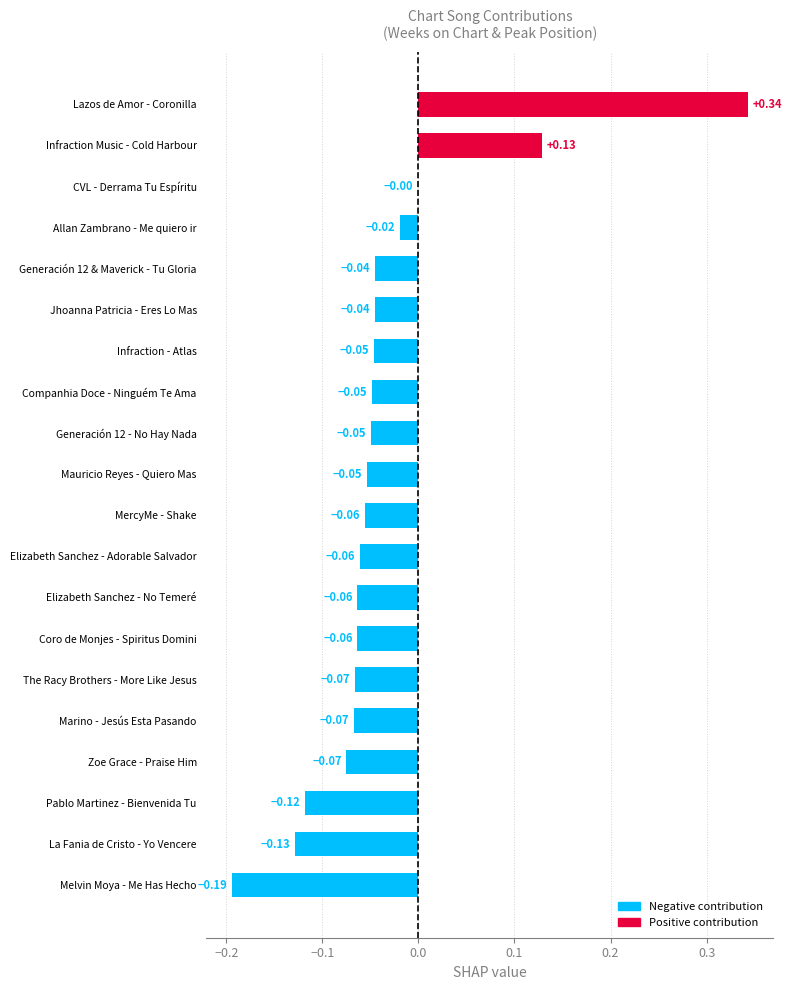

What is the sum of all values?

-0.7